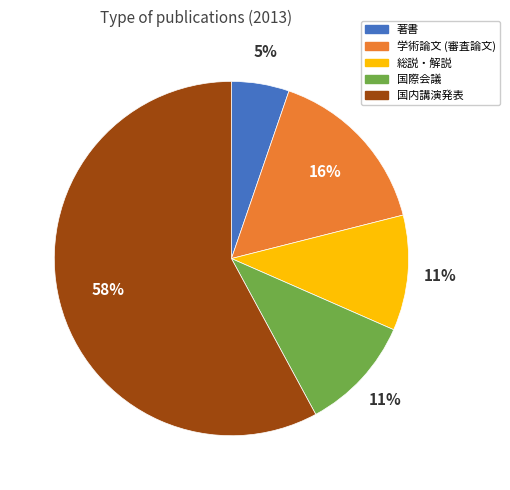

Is it true that 学術論文 (審査論文) is 8% of the pie?

False